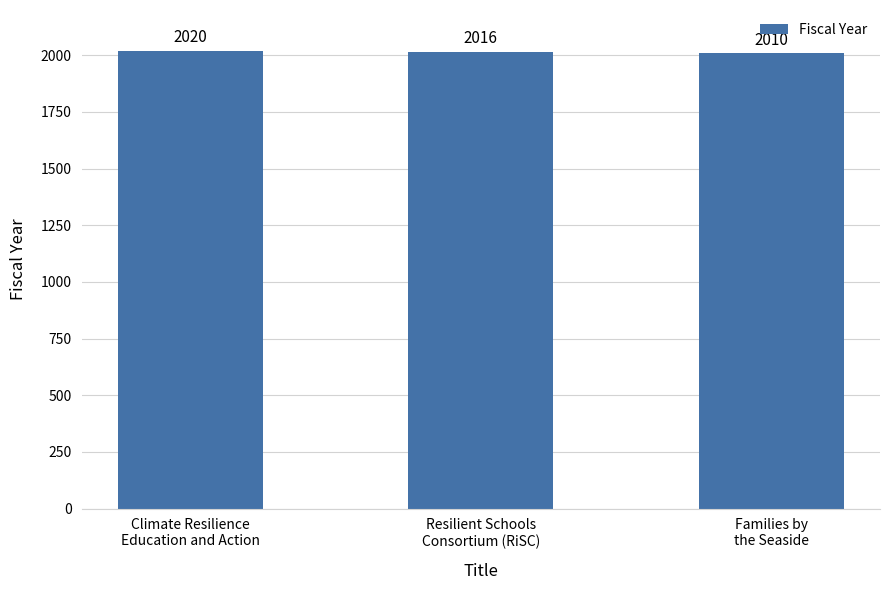

What is the difference between the maximum and minimum values?

10